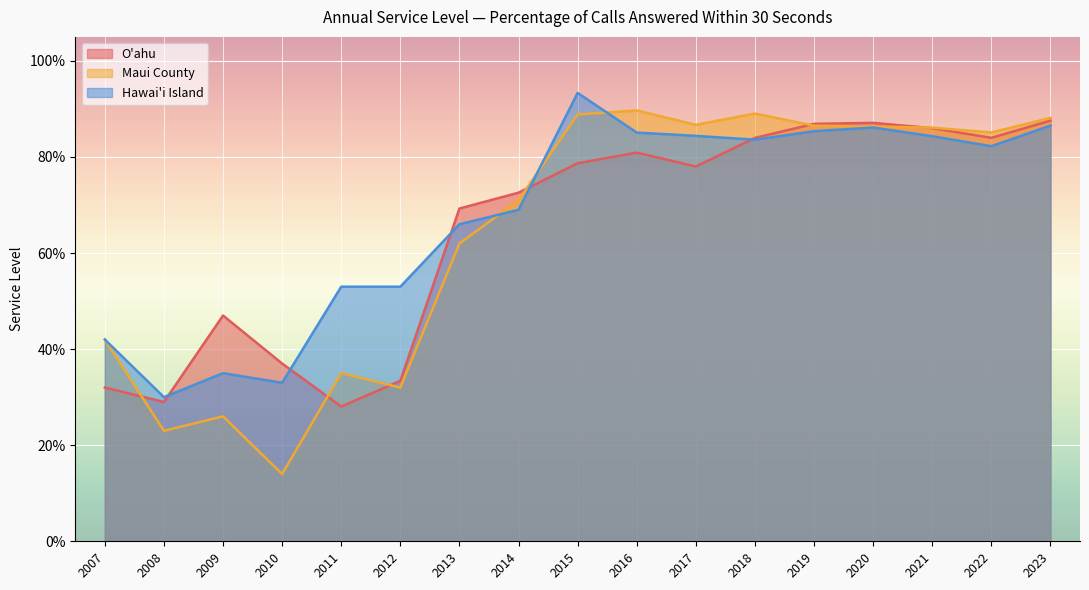

In O'ahu, how many points are higher than both neighbors (excluding endpoints)?

3